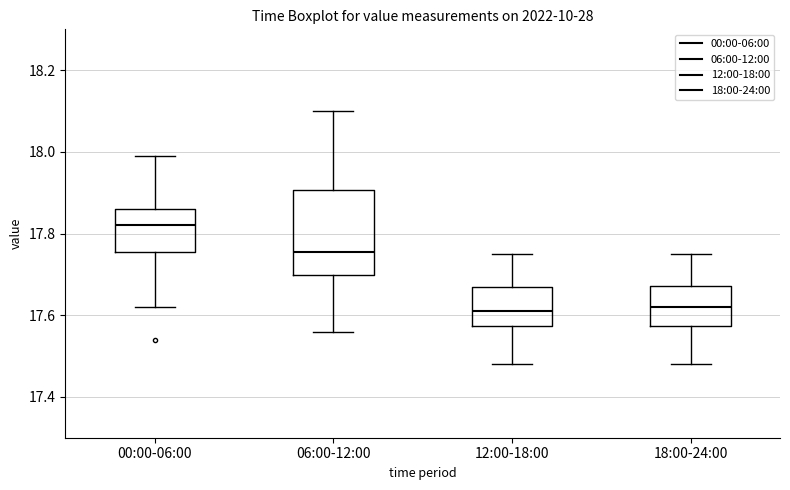

Reading left to right, transcribe this box plot: for each box, give where its median line is, the range the box spans, and where its two whiskers end, as read against the y-axis. The values are not printed on the chart, so give them approximately, as read against the axis.

00:00-06:00: median 17.82, box 17.76 to 17.86, whiskers 17.62 to 18.00
06:00-12:00: median 17.76, box 17.70 to 17.90, whiskers 17.56 to 18.10
12:00-18:00: median 17.62, box 17.58 to 17.68, whiskers 17.48 to 17.76
18:00-24:00: median 17.62, box 17.58 to 17.68, whiskers 17.48 to 17.76